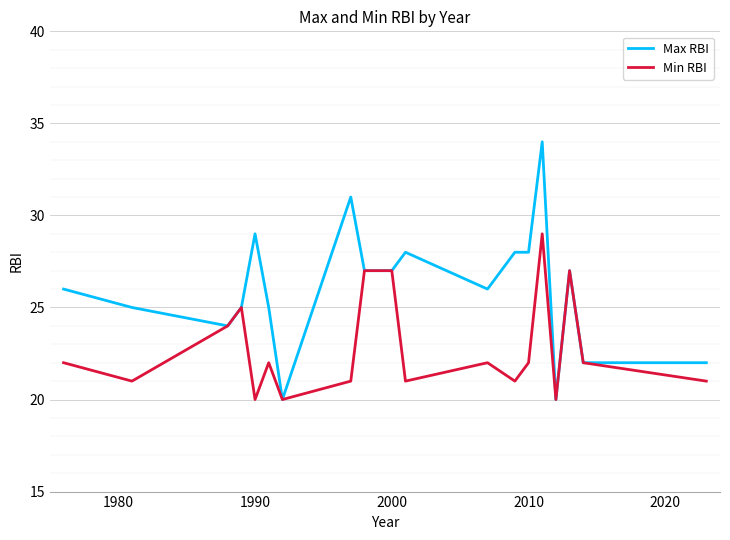

Which series has the widest spread of values?

Max RBI